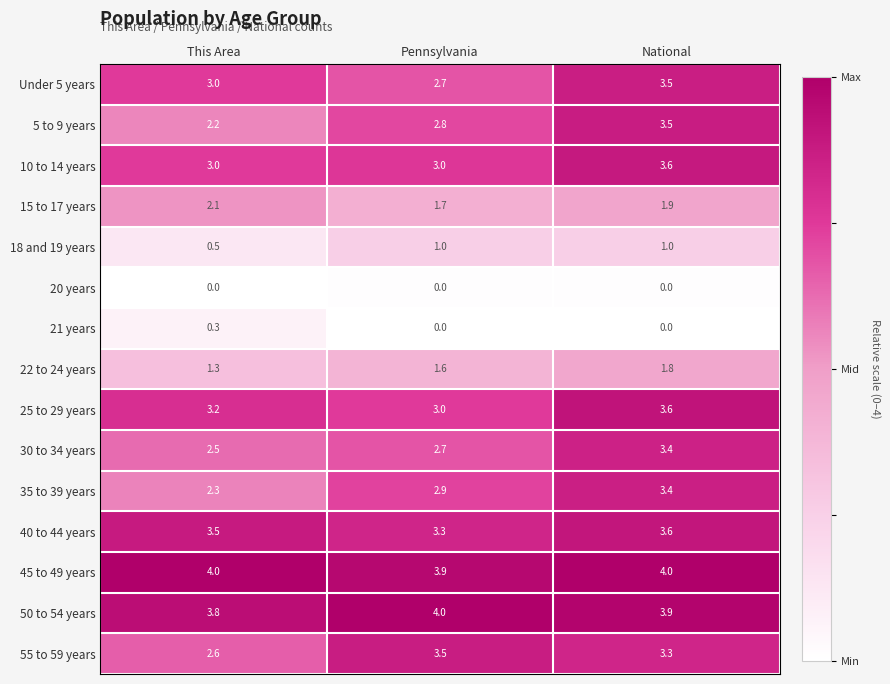

Is it true that 10 to 14 years equals 3.0 at Pennsylvania?

True